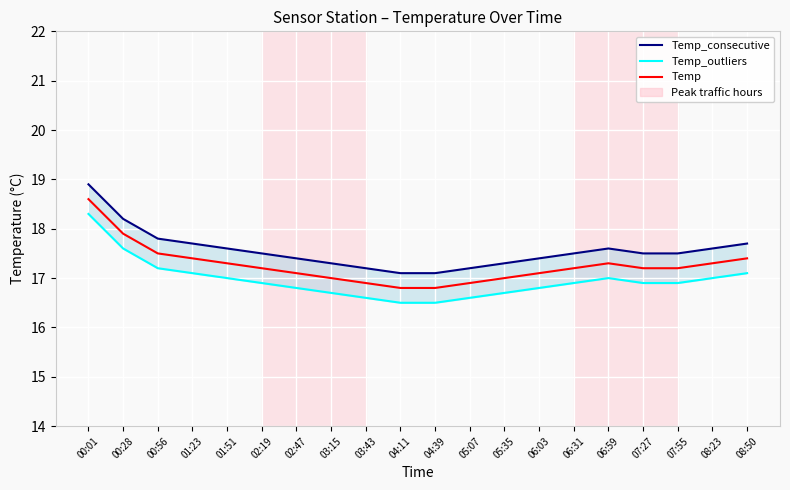

True or false: Temp_consecutive and Temp_outliers intersect in this chart.

False